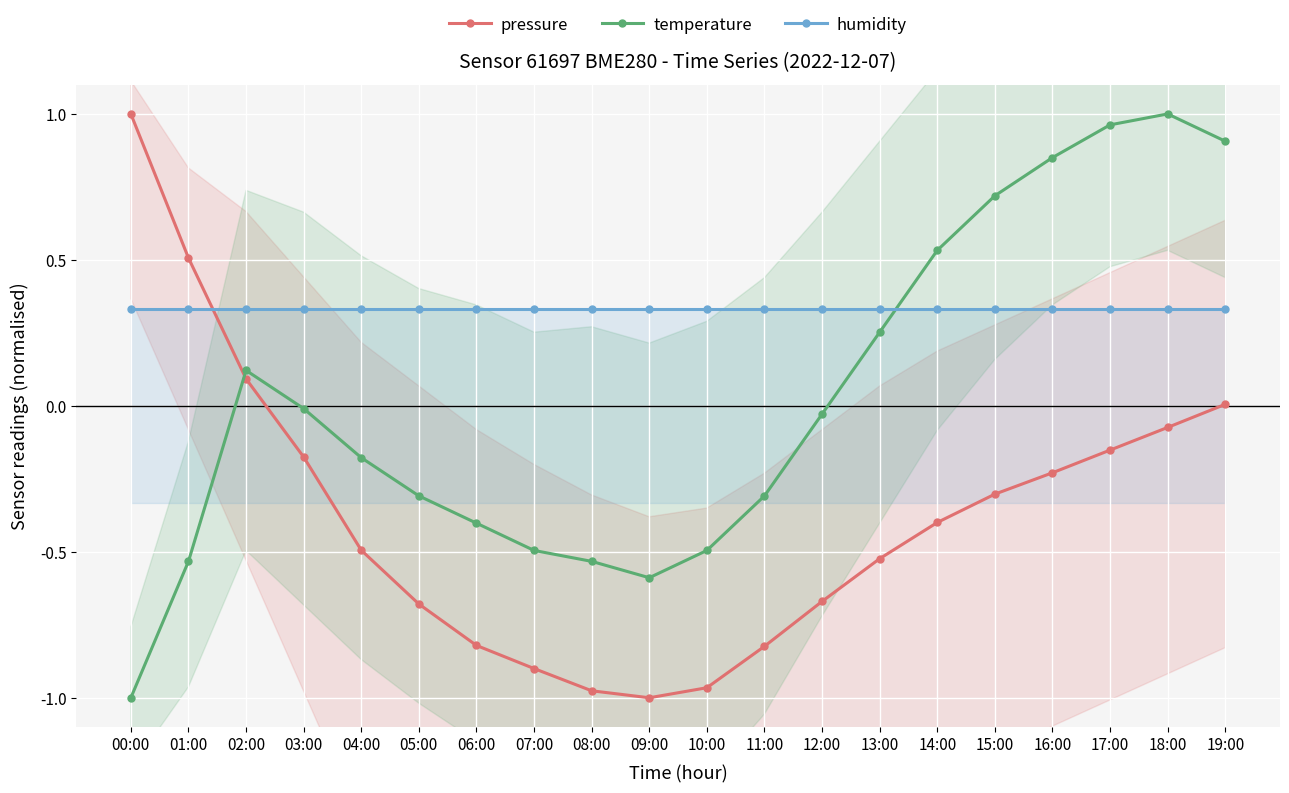

How many times do humidity and pressure cross each other?

1